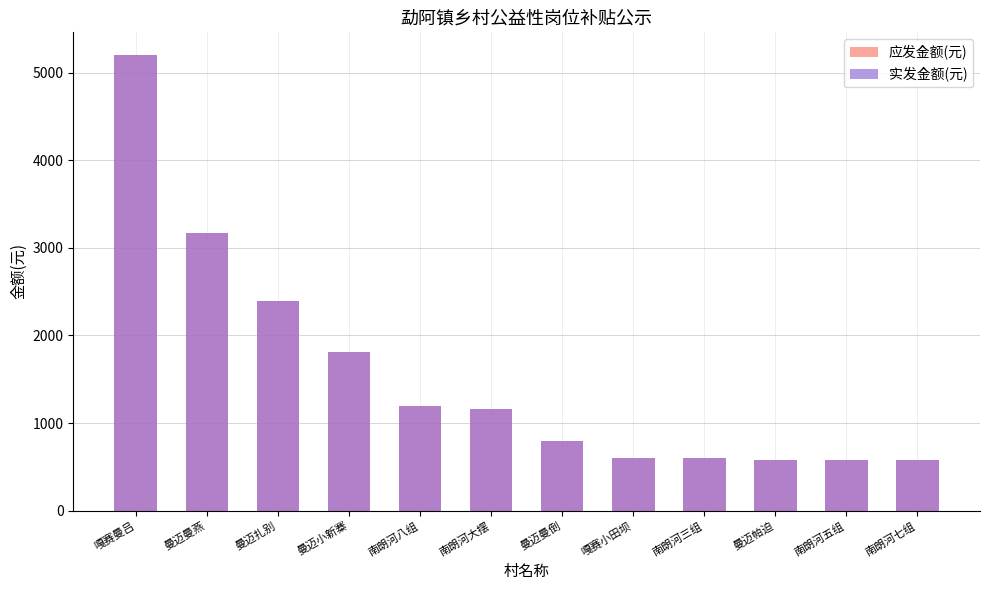

What is the difference between the second highest and second lowest values in the 应发金额(元) series?

2590